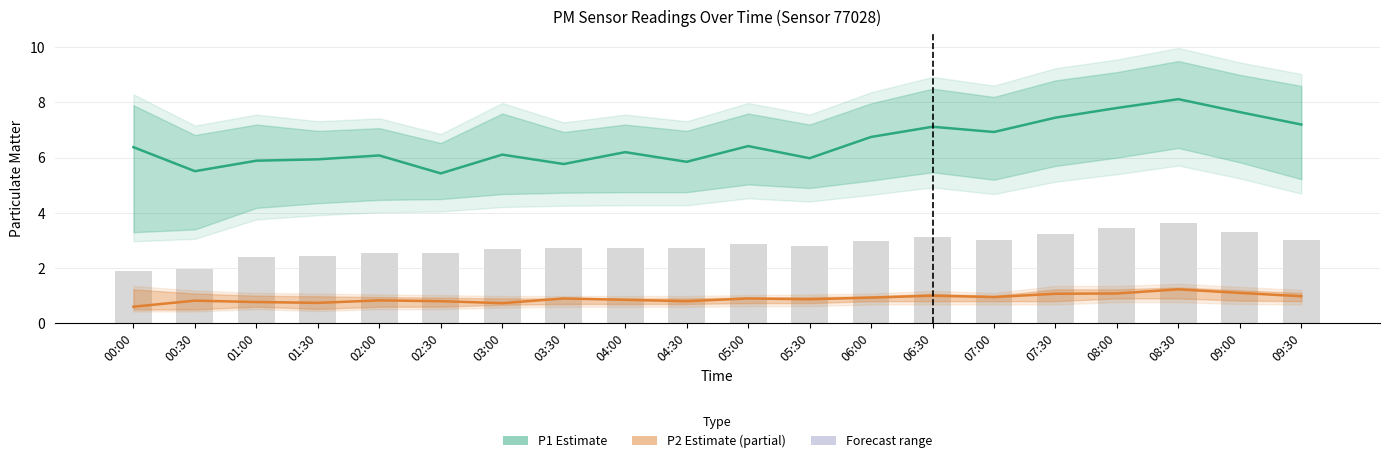

What is the minimum value for P1 (PM2.5)?

5.4